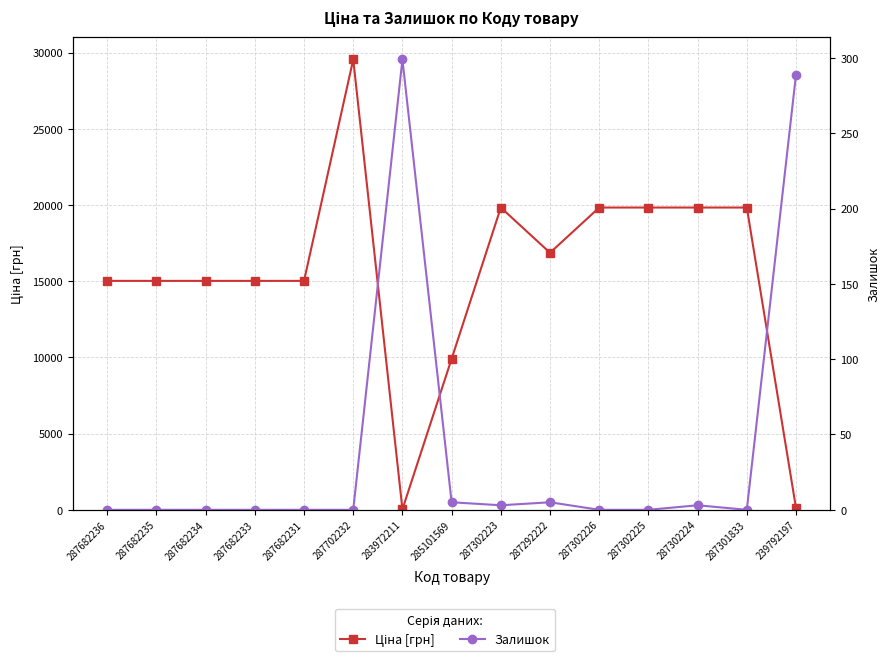

How many values in the Ціна [грн] series are below 15019?

3